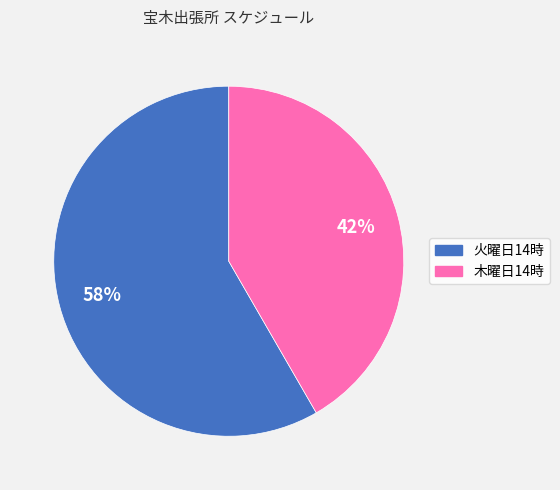

To the nearest percent, what portion does 木曜日14時 represent?

42%